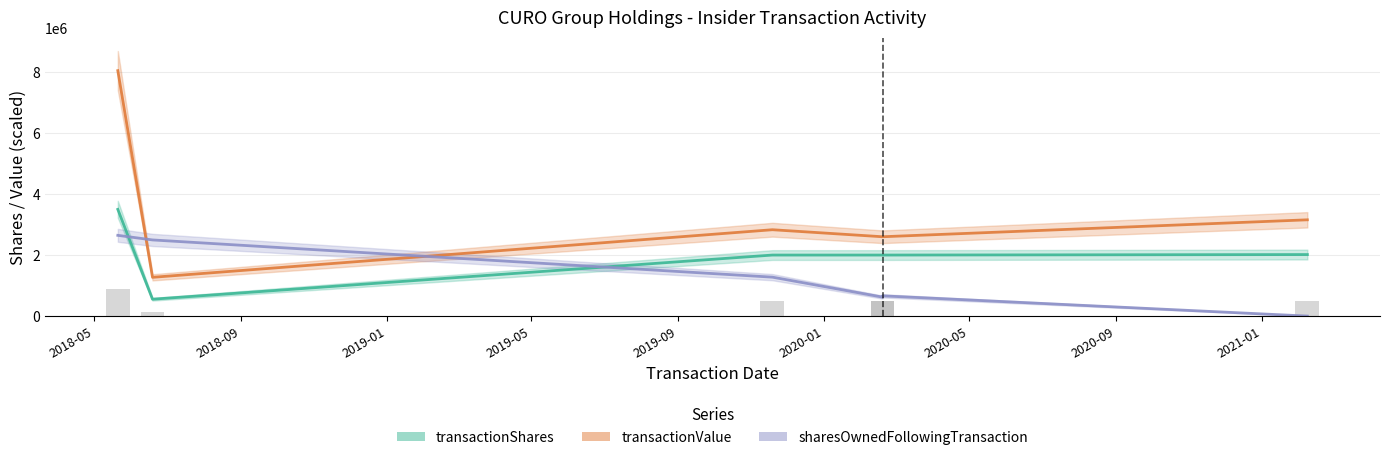

Is the value of sharesOwnedFollowingTransaction at 2020-02-19 greater than the value of transactionShares at 2021-02-08?

No